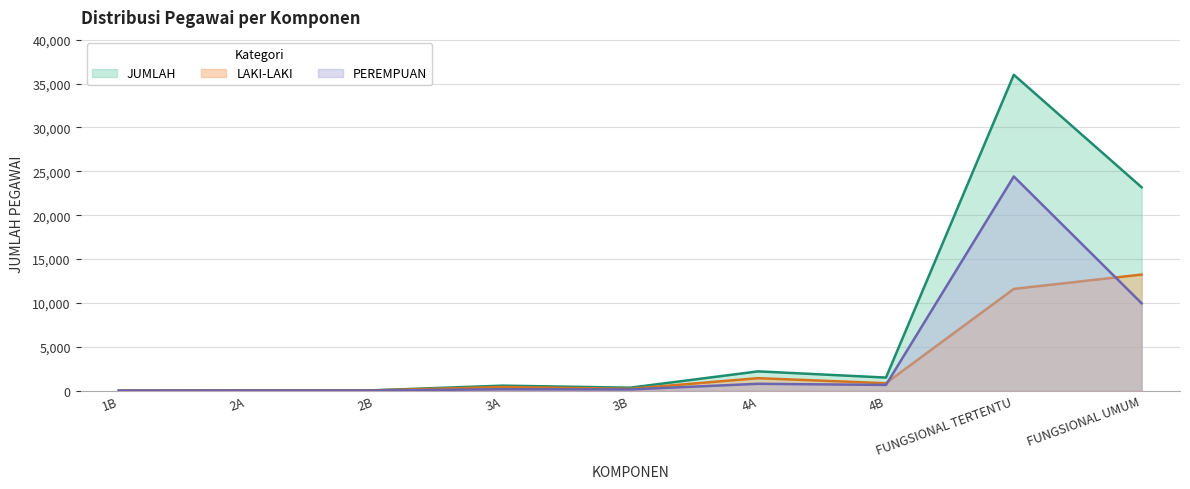

What is the label of the 8th point from the right?

2A